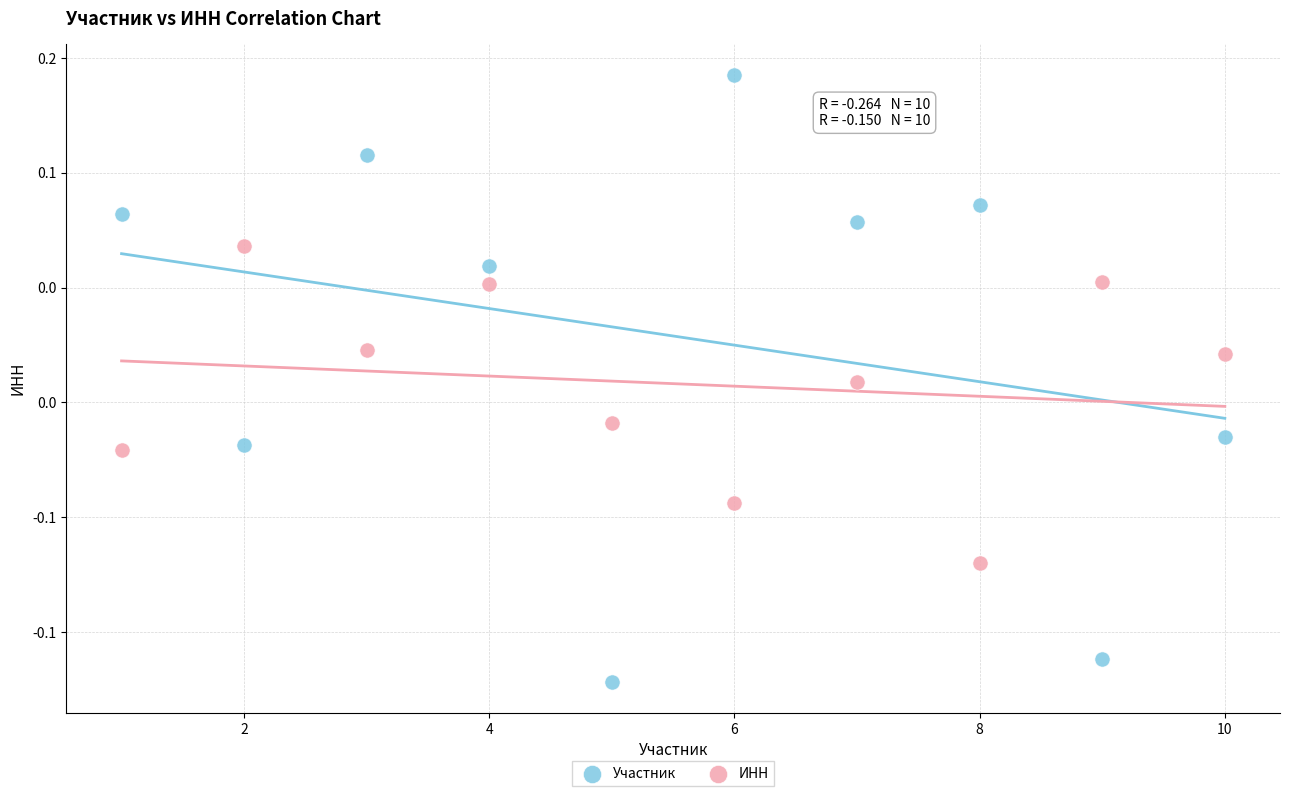

What are all the series names shown in the legend?

Участник, ИНН